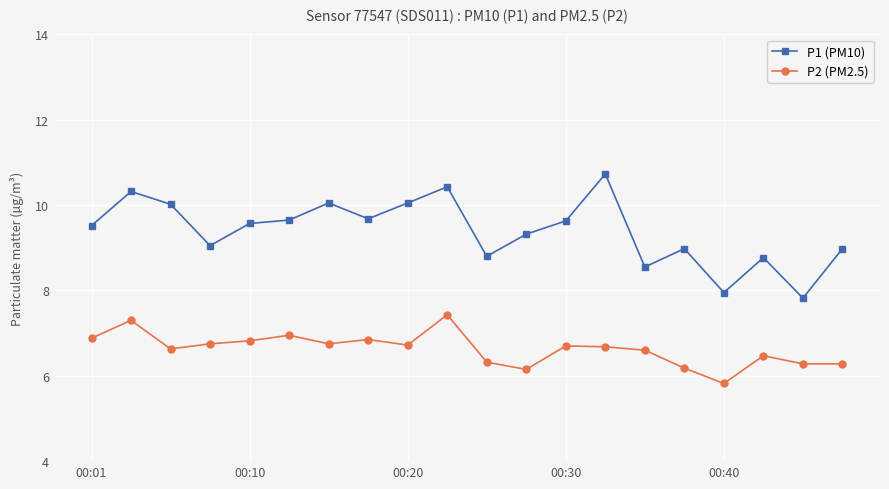

List the series in order of their peak value, highest first.

P1 (PM10), P2 (PM2.5)